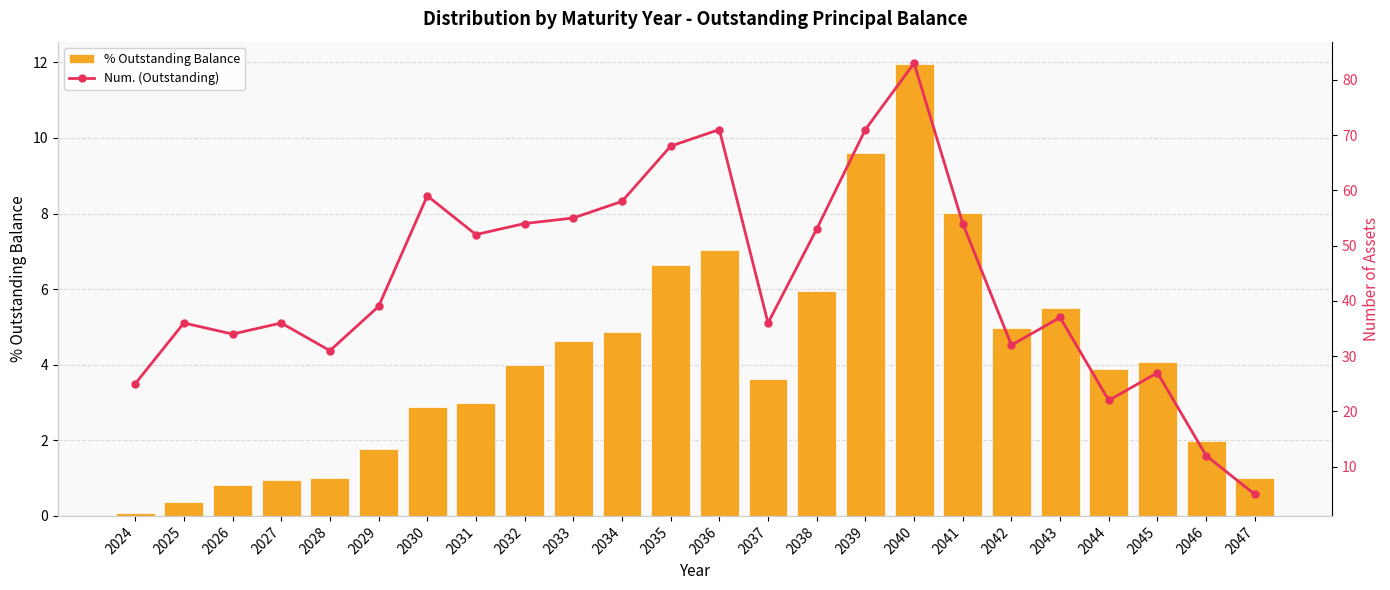

Which series changed the most between 2025 and 2027?

% Outstanding Balance